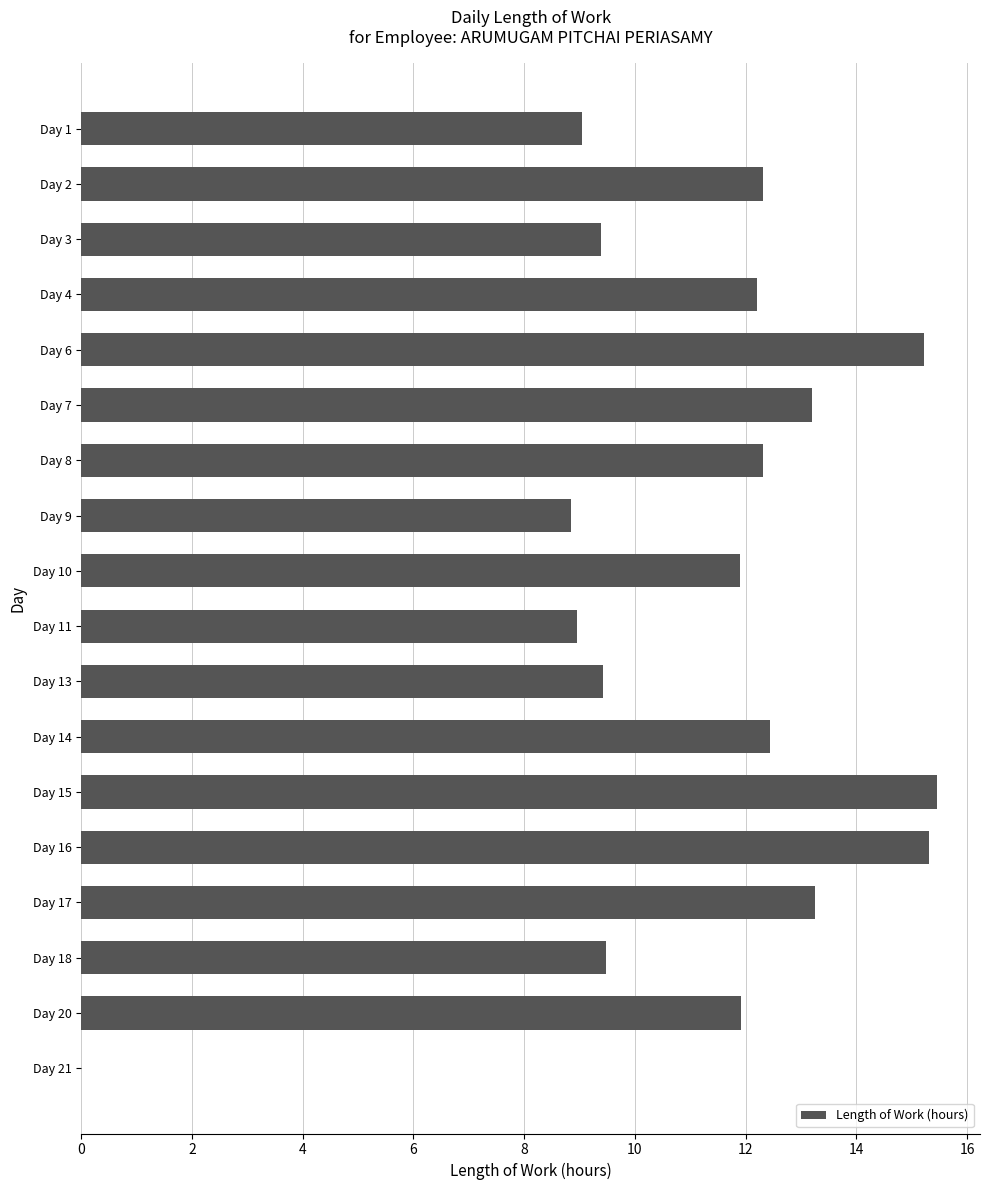

What is the sum of all values?

200.7